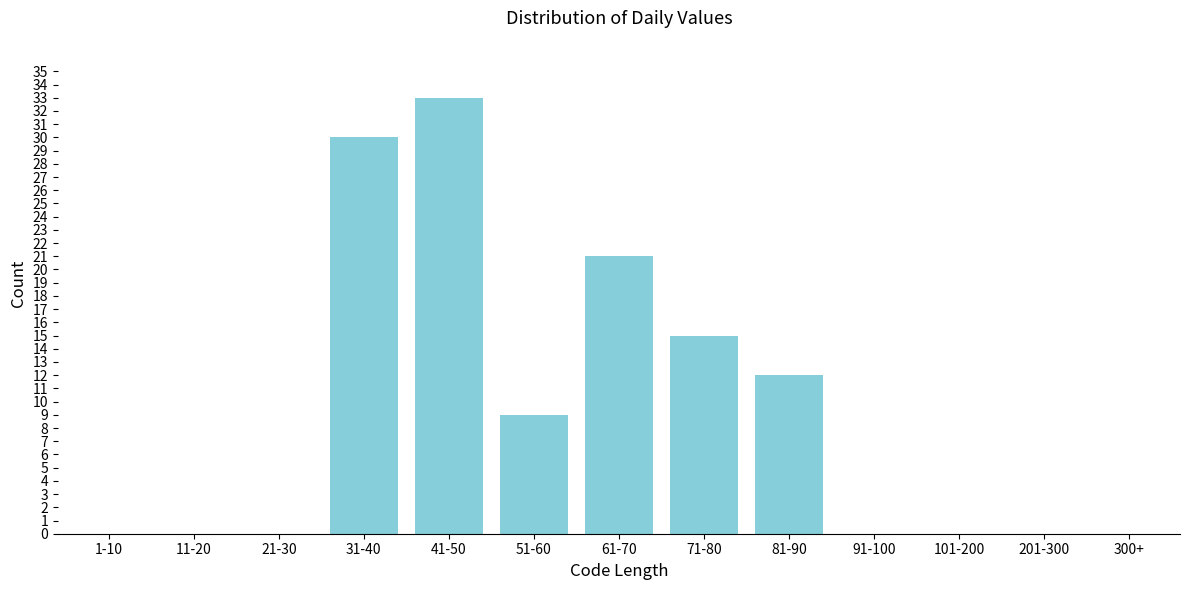

Reading right to left, transcribe all the data shown in this chart.

300+=0	201-300=0	101-200=0	91-100=0	81-90=12	71-80=15	61-70=21	51-60=9	41-50=33	31-40=30	21-30=0	11-20=0	1-10=0